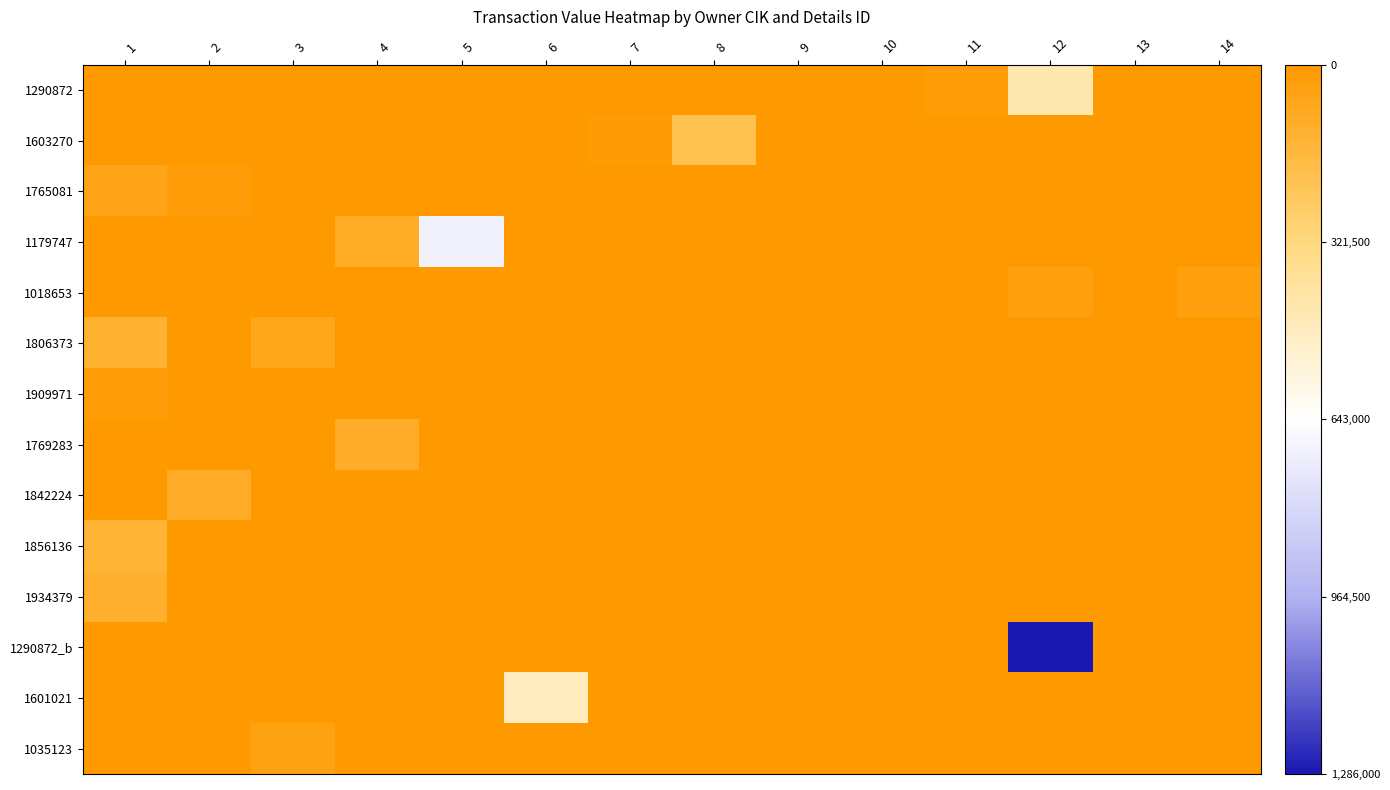

Count the number of categories in the chart.

14